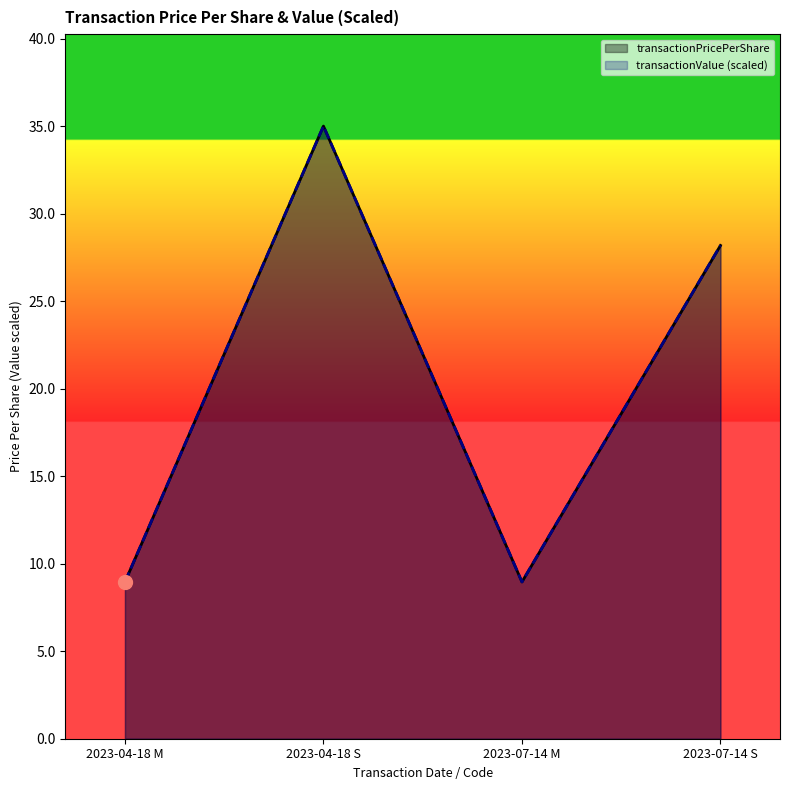

Between 2023-04-18 M and 2023-07-14 S, which series saw the biggest shift?

transactionValue (scaled)